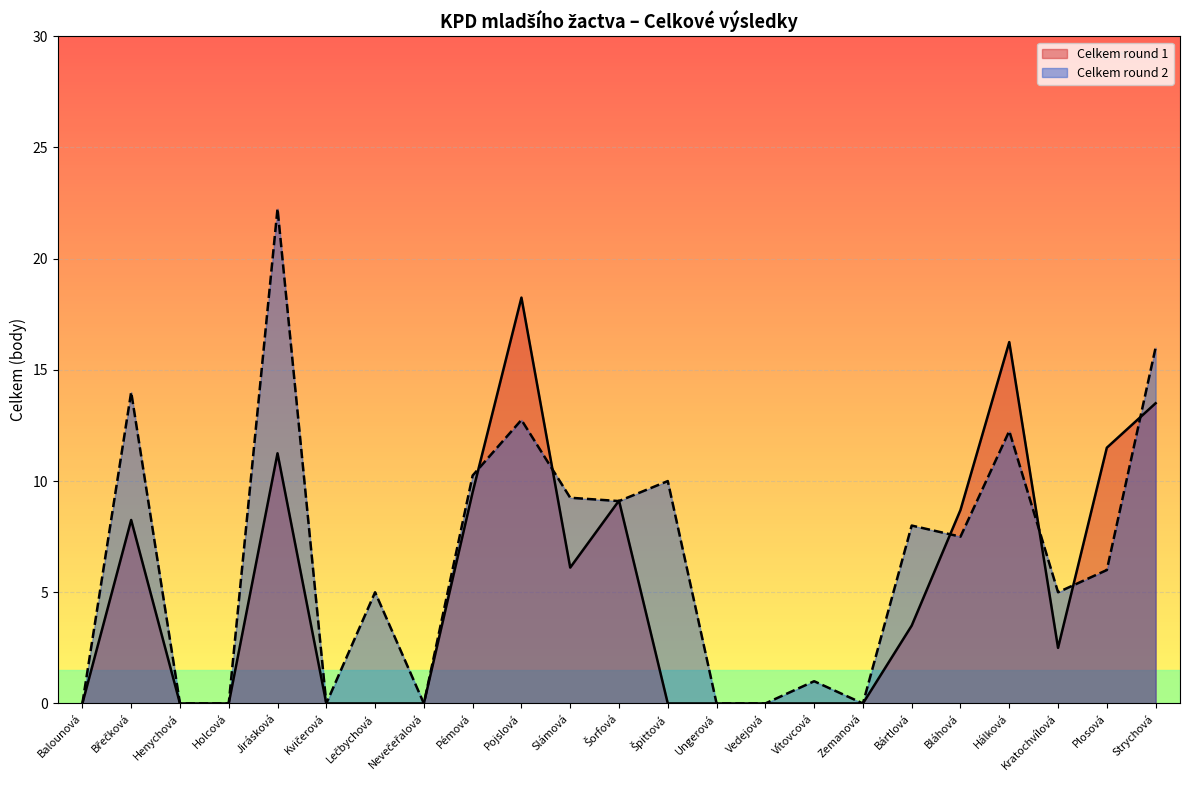

What is the difference between the highest and lowest values at Bártlová?

4.5